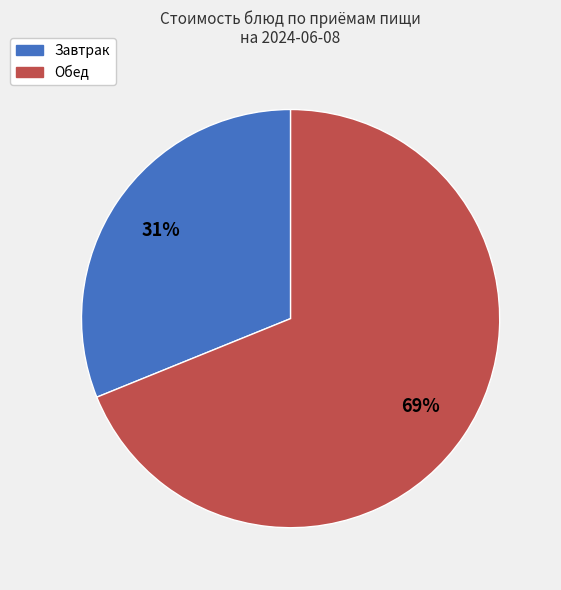

Combined, do Завтрак and Обед account for over 50%?

Yes